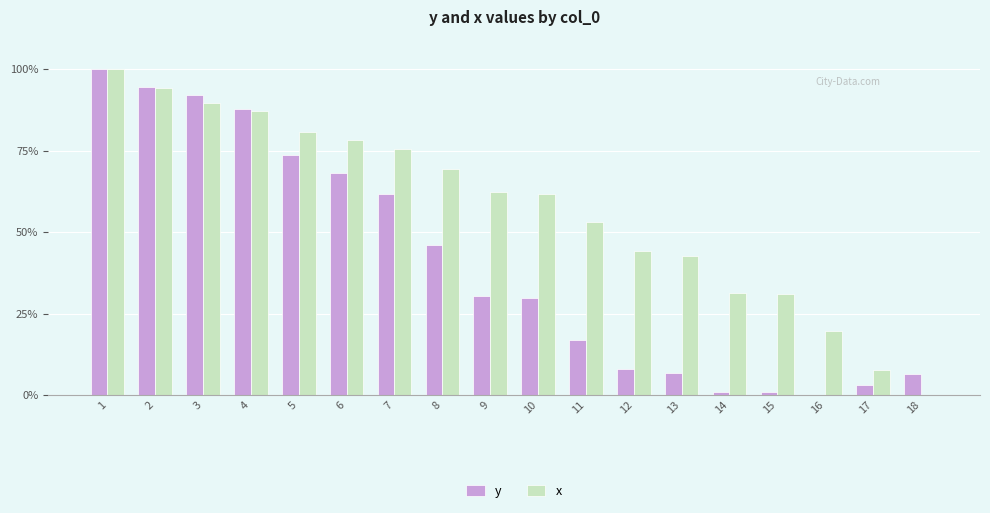

What is the maximum value shown in the chart?

100.0